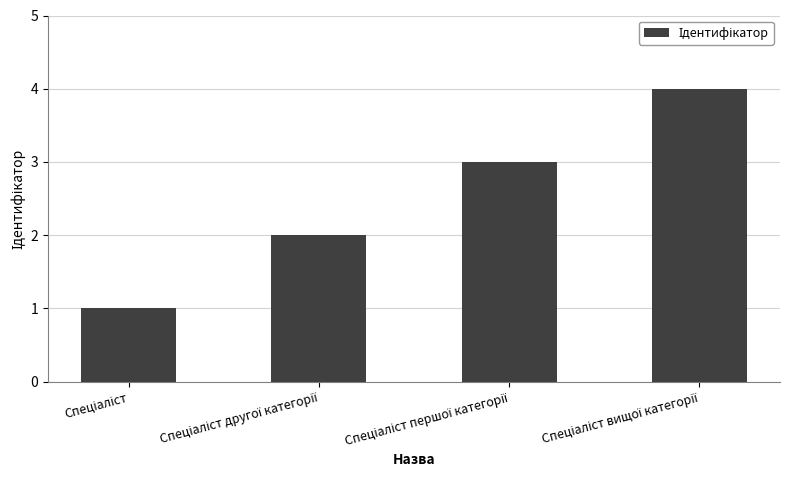

How many bars are there in total?

4